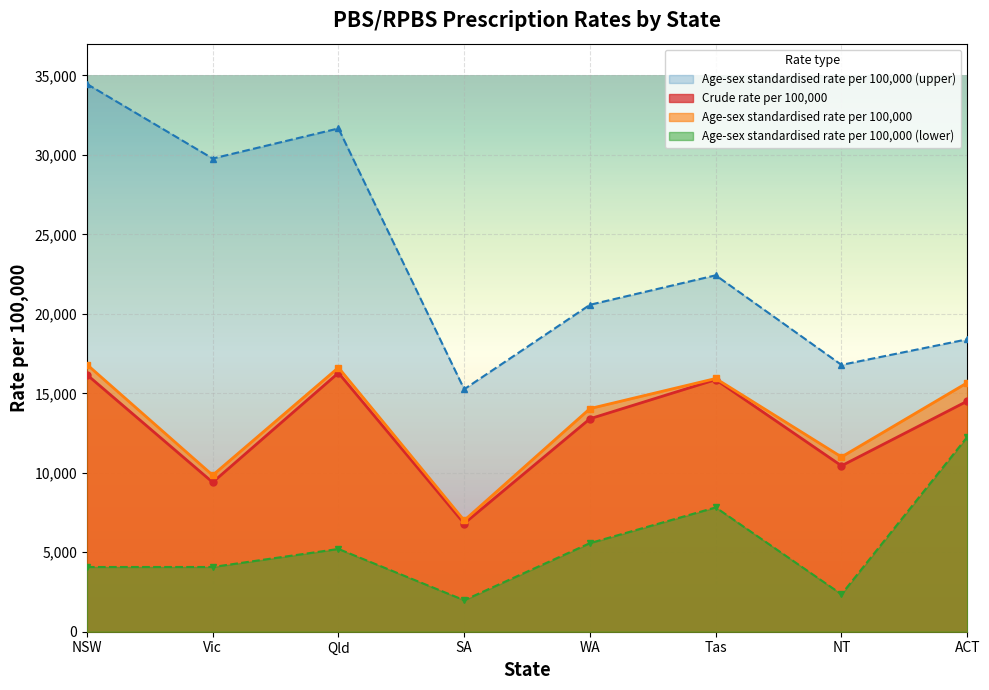

What is the label of the 5th point from the right?

SA